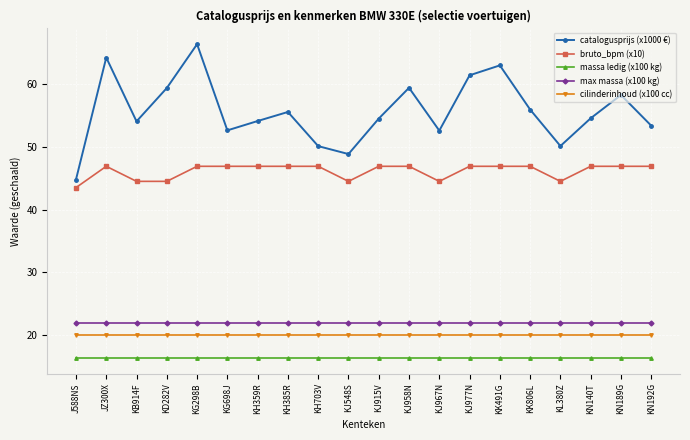

At how many categories does at least one series exceed 39?

20